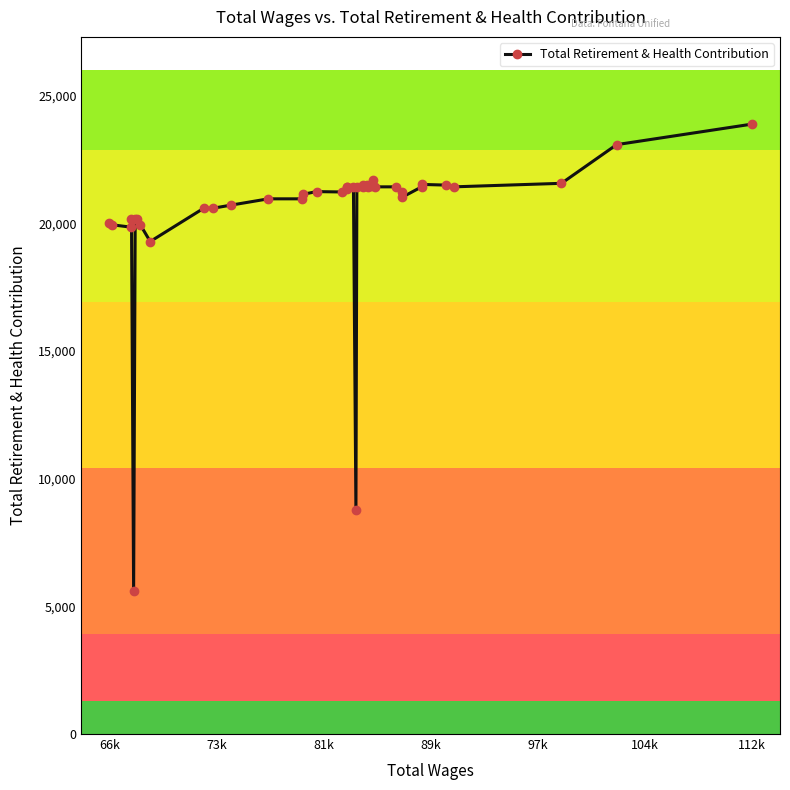

What is the value of the 24th point from the left?

21496.7